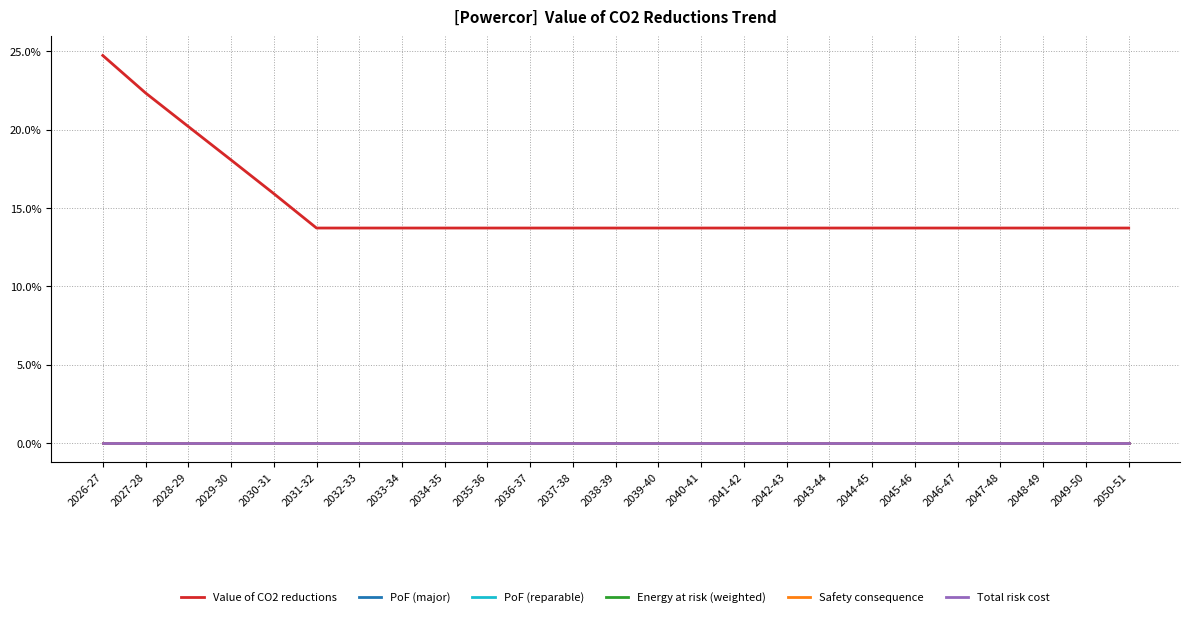

Is this an area chart (filled region under the line)?

No